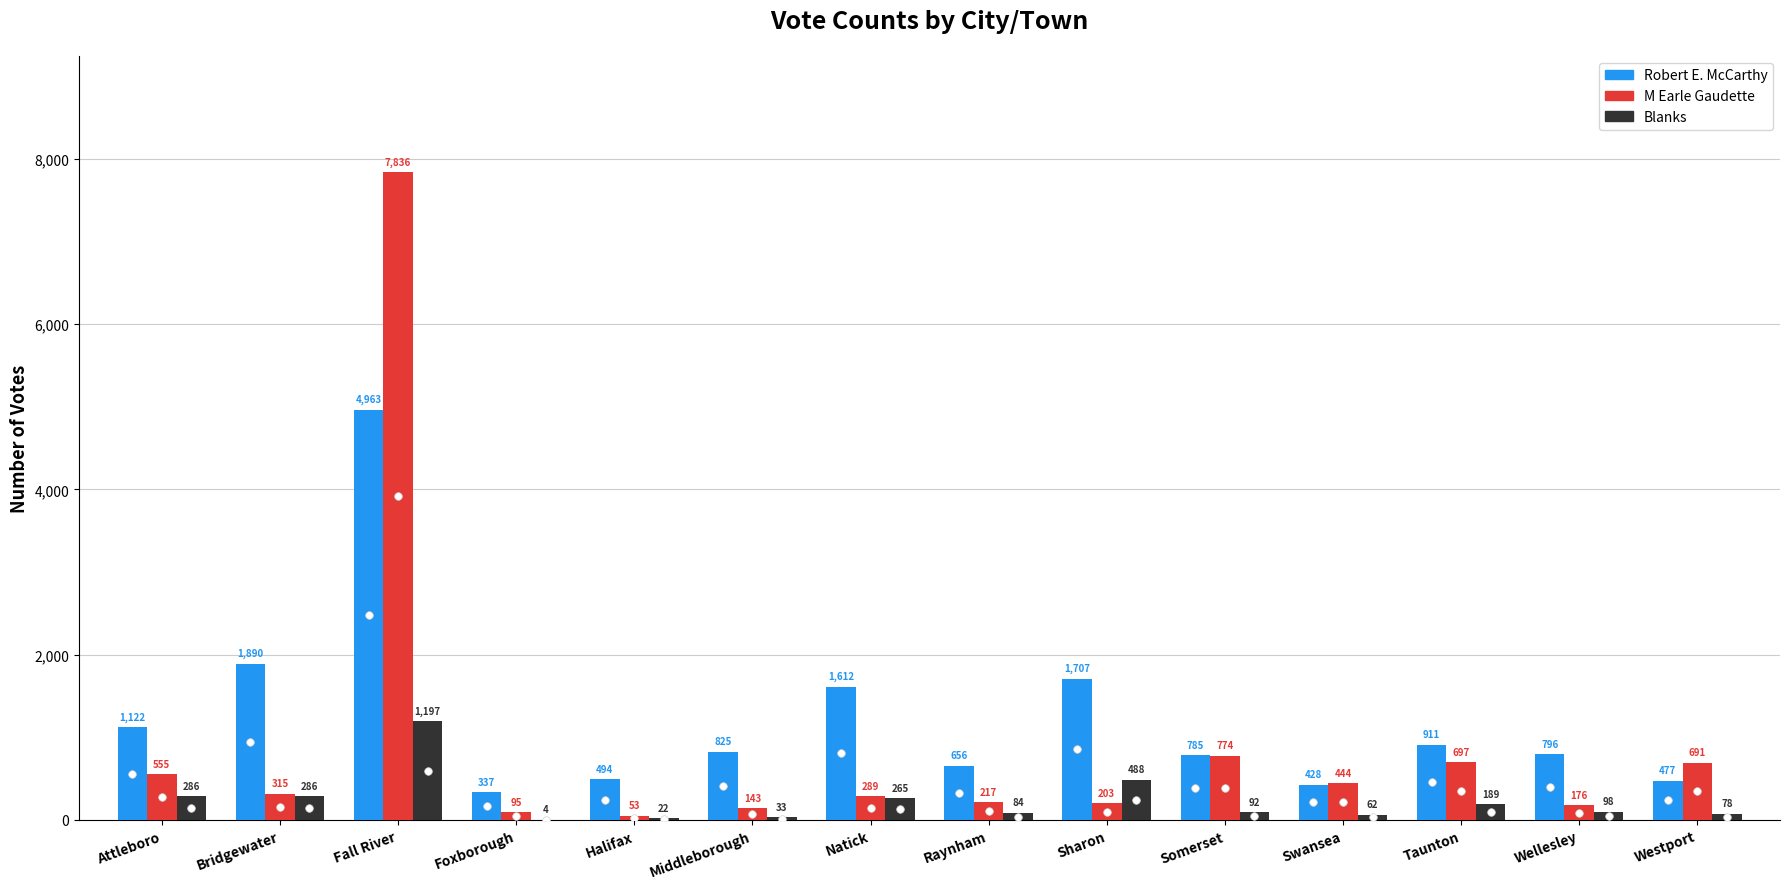

At how many categories does at least one series exceed 244?

14